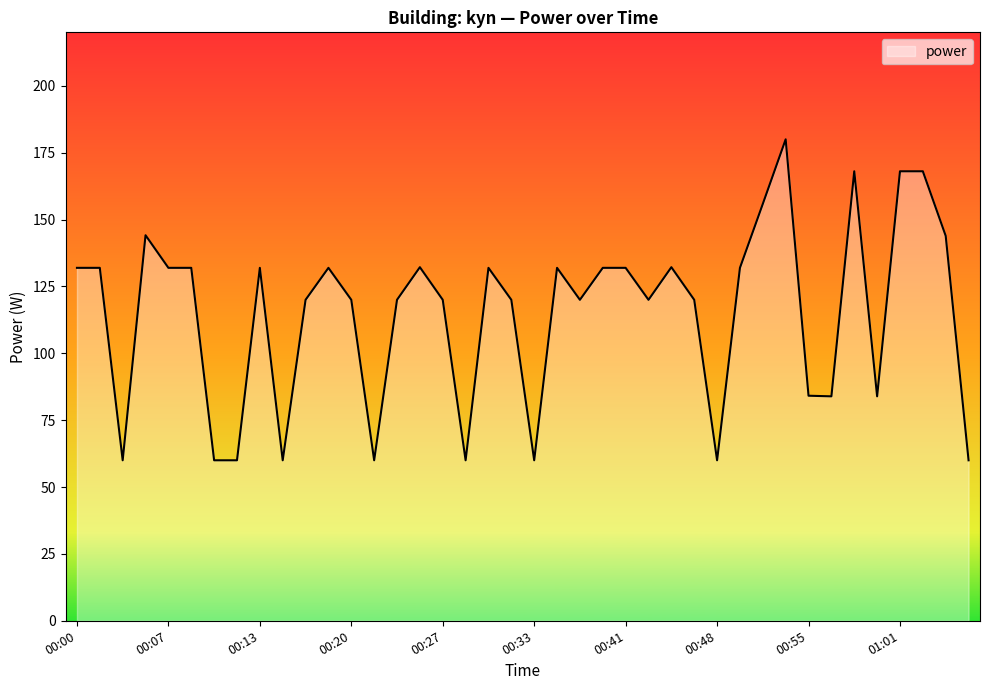

What is the difference between the maximum and minimum values?

120.0